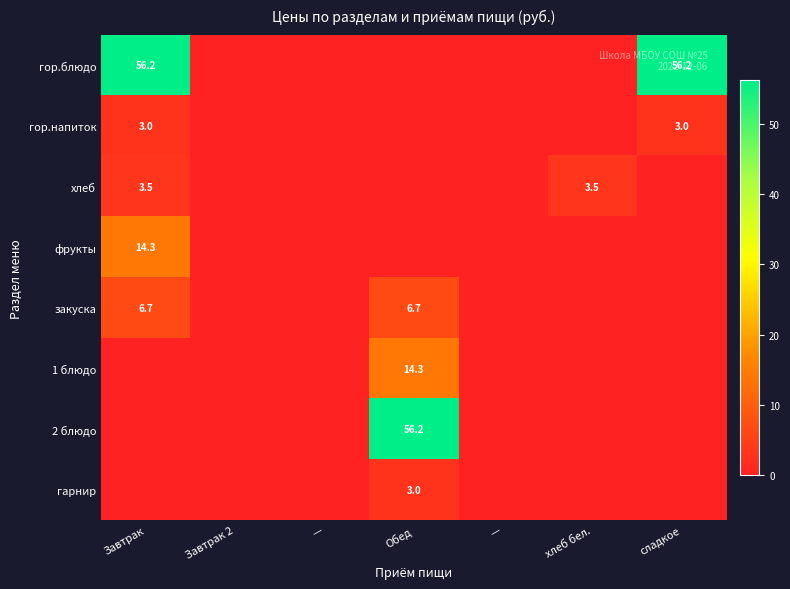

Count the number of categories in the chart.

7